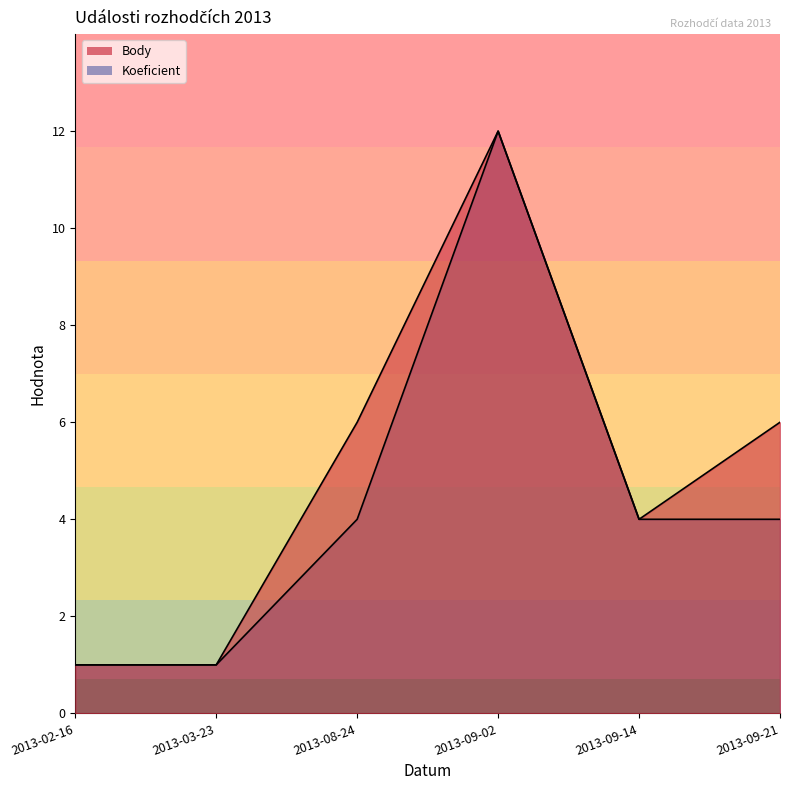

The Body series shows 6 at 2013-08-24. True or false?

True